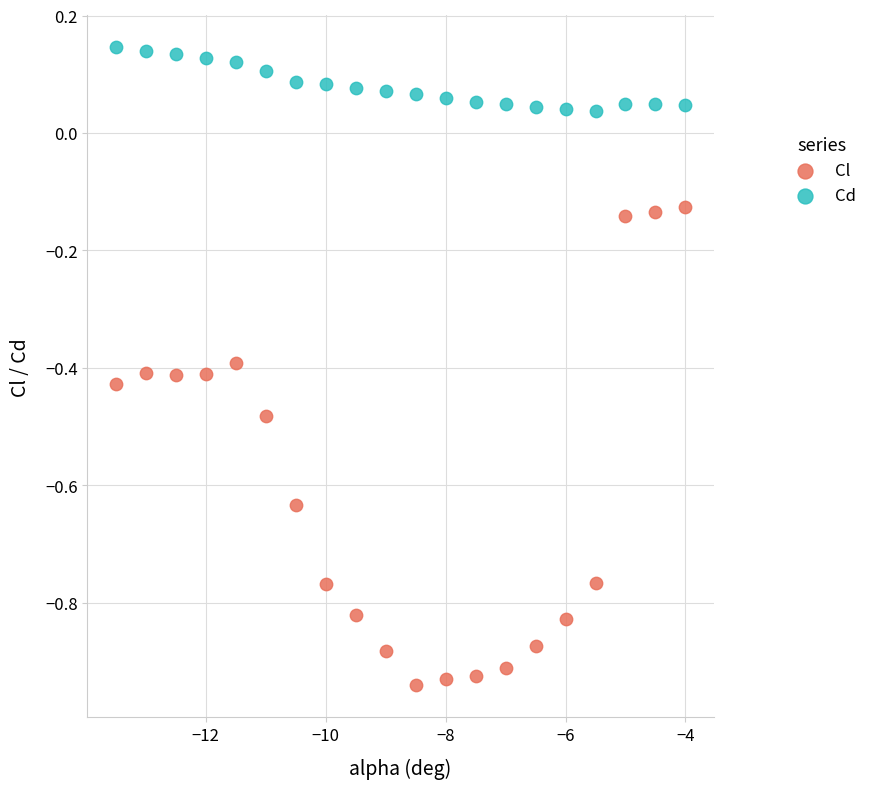

Which series has the widest spread of Y values?

Cl